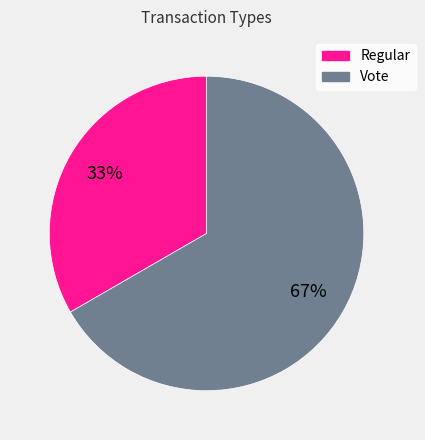

Which slice is the largest?

Vote